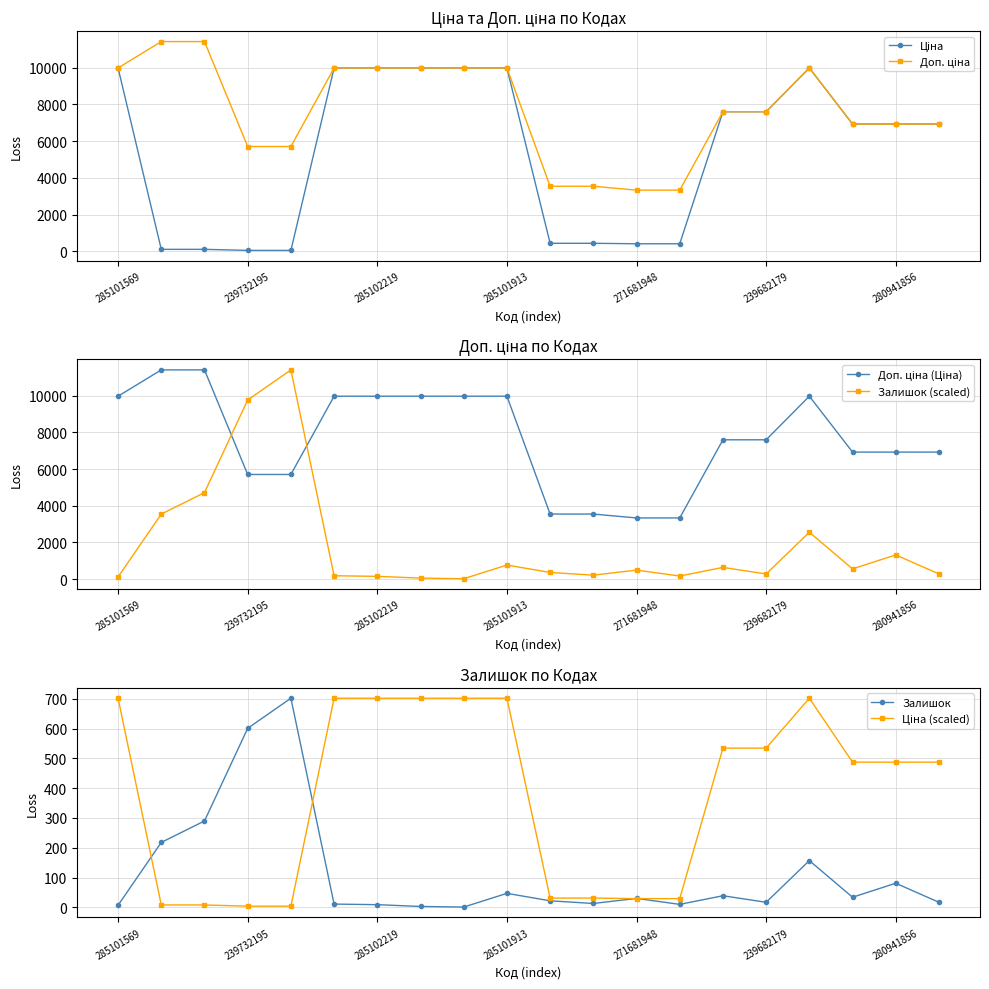

What is the sum of all Залишок values?

2309.0